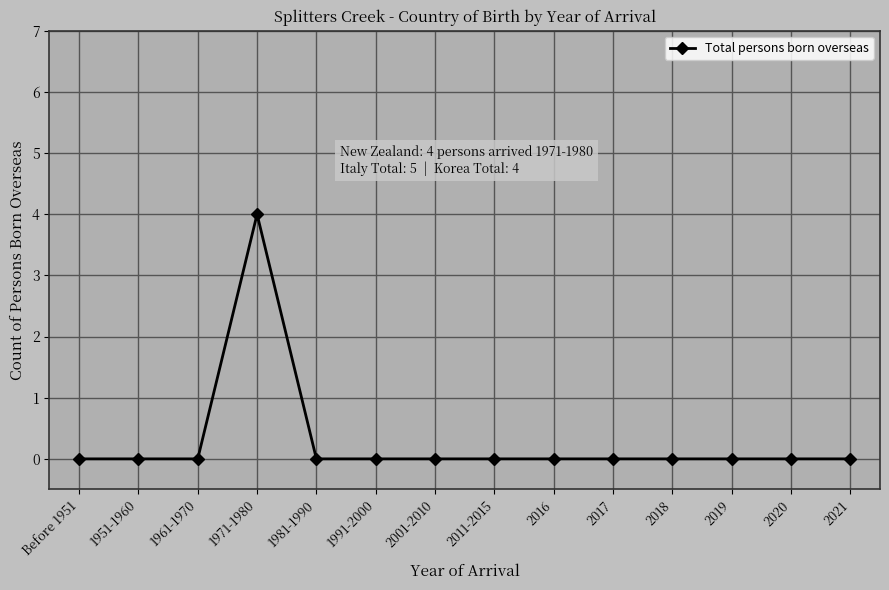

True or false: the data has more than 0 interior local peaks.

True